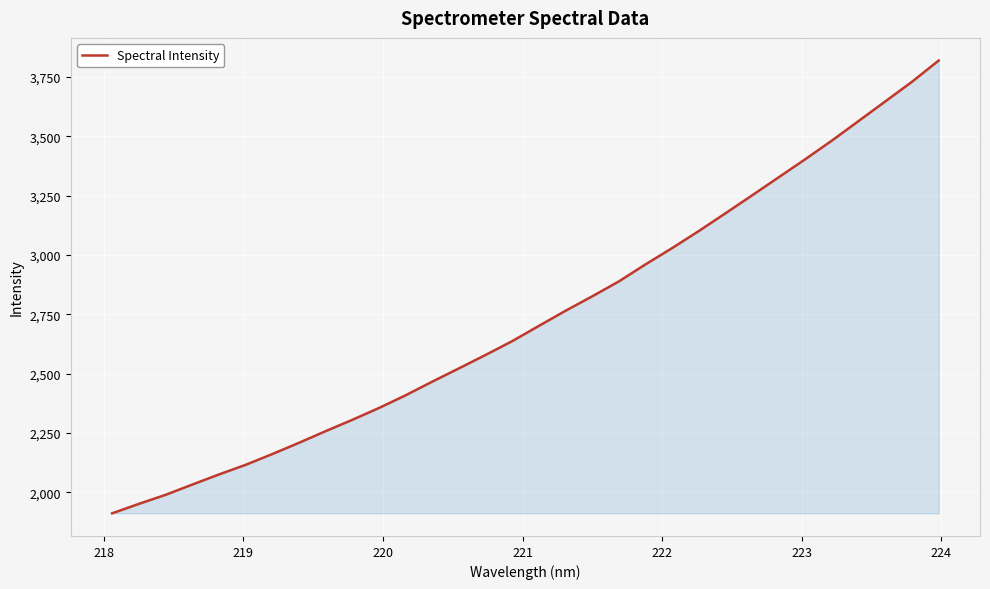

What is the sum of all values?

87653.1